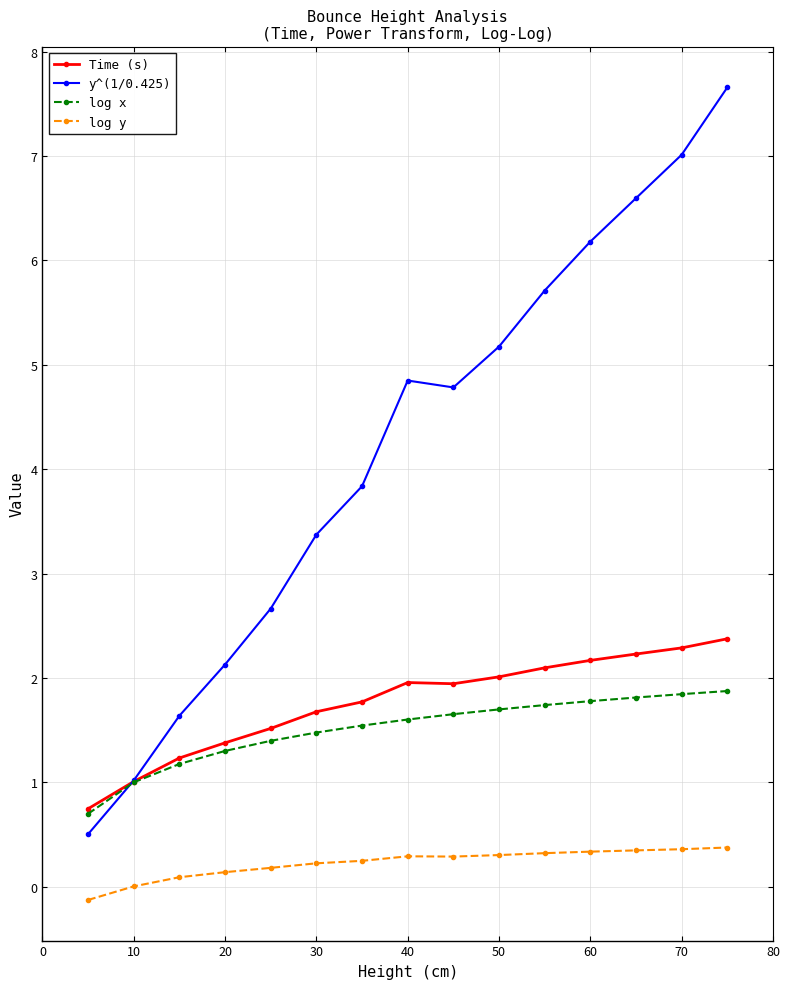

Which series has the widest spread of values?

y^(1/0.425)